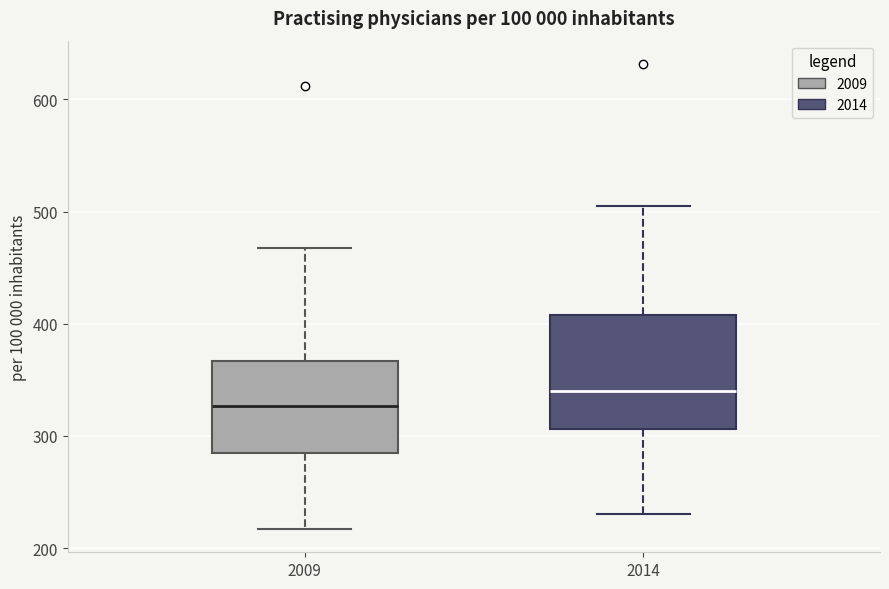

Which box is the tallest, from its lower edge to its upper edge?

2014